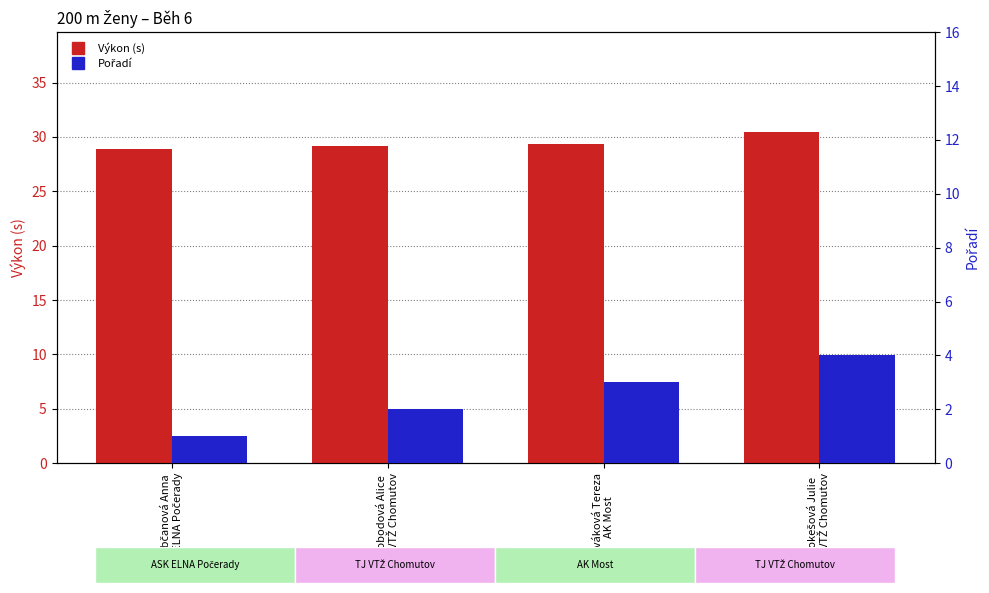

Are the bars grouped side by side (vs. stacked)?

Yes